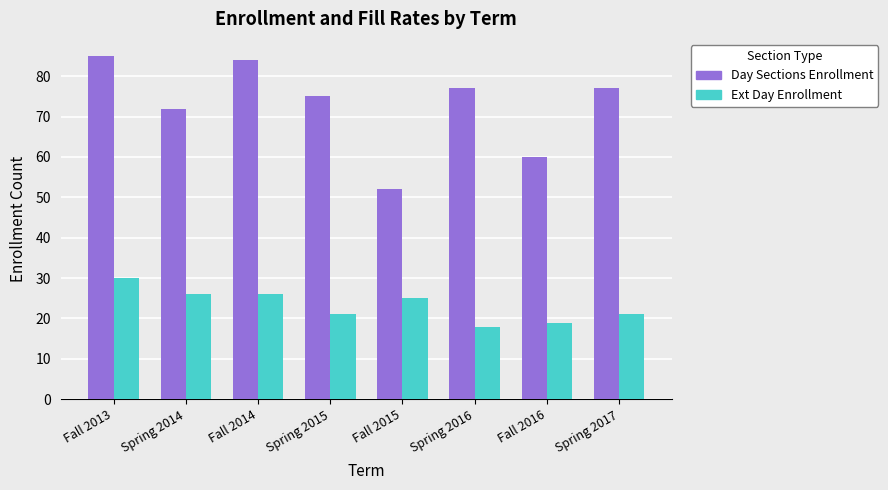

What is the label of the 5th bar from the left?

Fall 2015